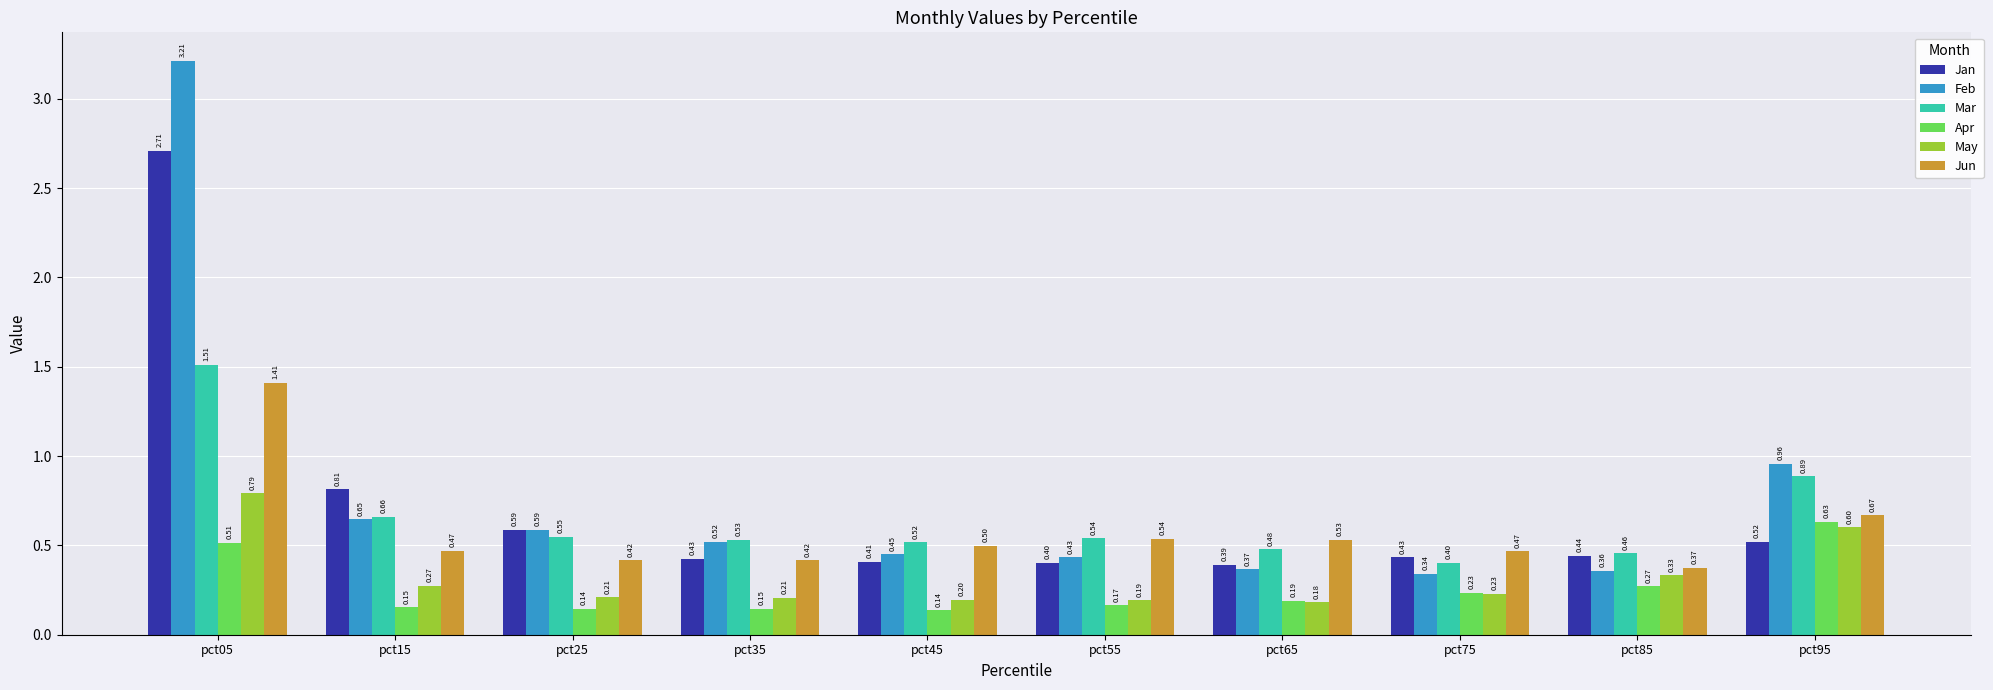

What is the difference between the maximum and second lowest values in the Mar series?

1.1